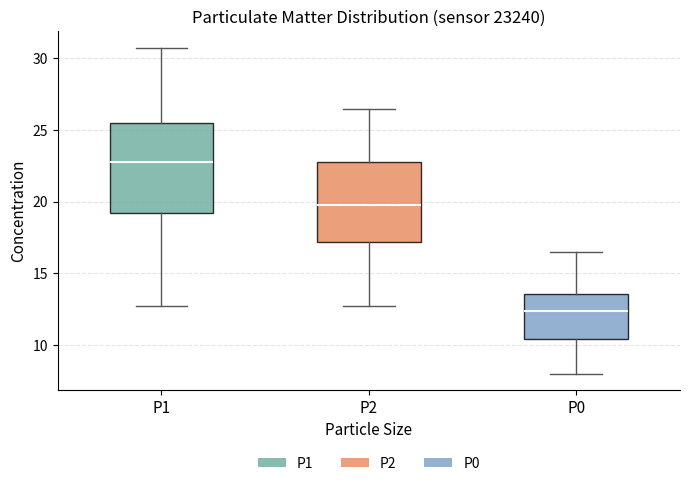

Where does the lower whisker of the box for P1 end on the y-axis? The values are not printed on the chart, so give them approximately, as read against the axis.

13.0